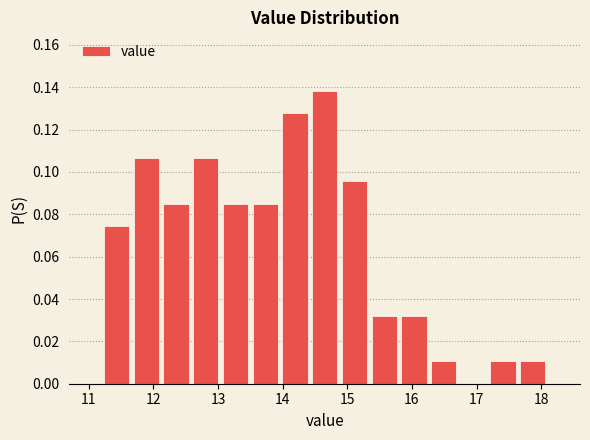

Reading left to right, transcribe this chart: for each bar, give the range it covers on the x-axis and its height. Neither the bar edges nor the heights are printed on the chart, so give them approximately, as read against the axes.

11.20 to 11.66: 0.074
11.66 to 12.12: 0.106
12.12 to 12.58: 0.086
12.58 to 13.04: 0.106
13.04 to 13.50: 0.086
13.50 to 13.96: 0.086
13.96 to 14.42: 0.128
14.42 to 14.88: 0.138
14.88 to 15.34: 0.096
15.34 to 15.80: 0.032
15.80 to 16.26: 0.032
16.26 to 16.72: 0.010
16.72 to 17.18: 0
17.18 to 17.64: 0.010
17.64 to 18.10: 0.010